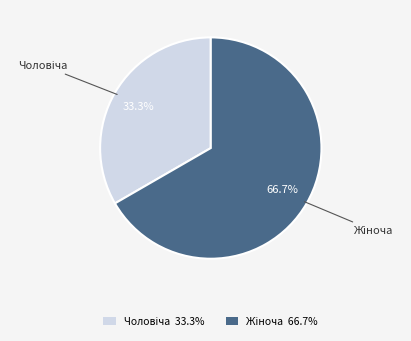

Is Чоловіча the majority of the pie?

No